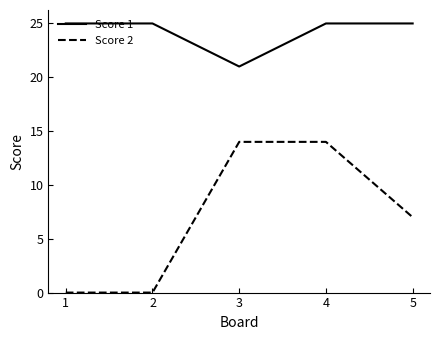

Reading left to right, list all the values displayed in this chart.

Score 1: 25	25	21	25	25
Score 2: 0	0	14	14	7